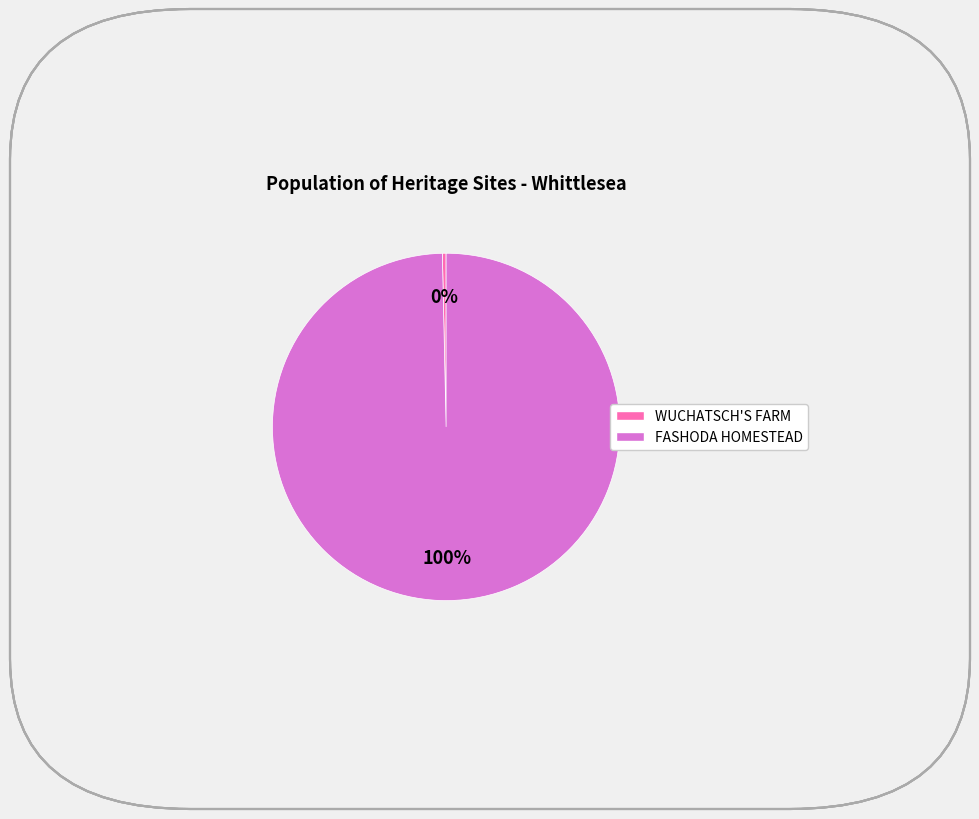

Rank the categories by value from highest to lowest.

FASHODA HOMESTEAD, WUCHATSCH'S FARM